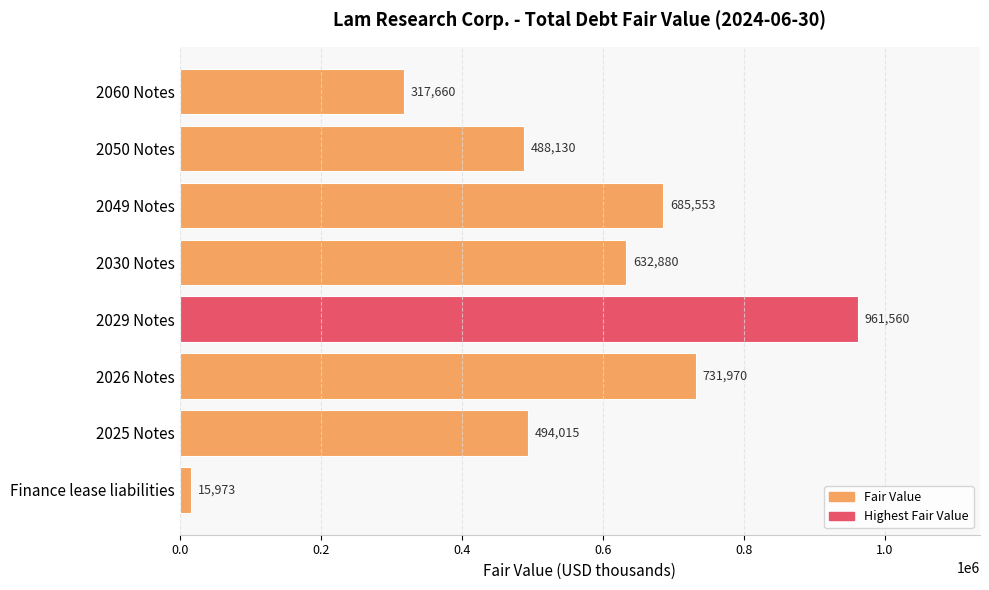

How many values are below 632880?

4